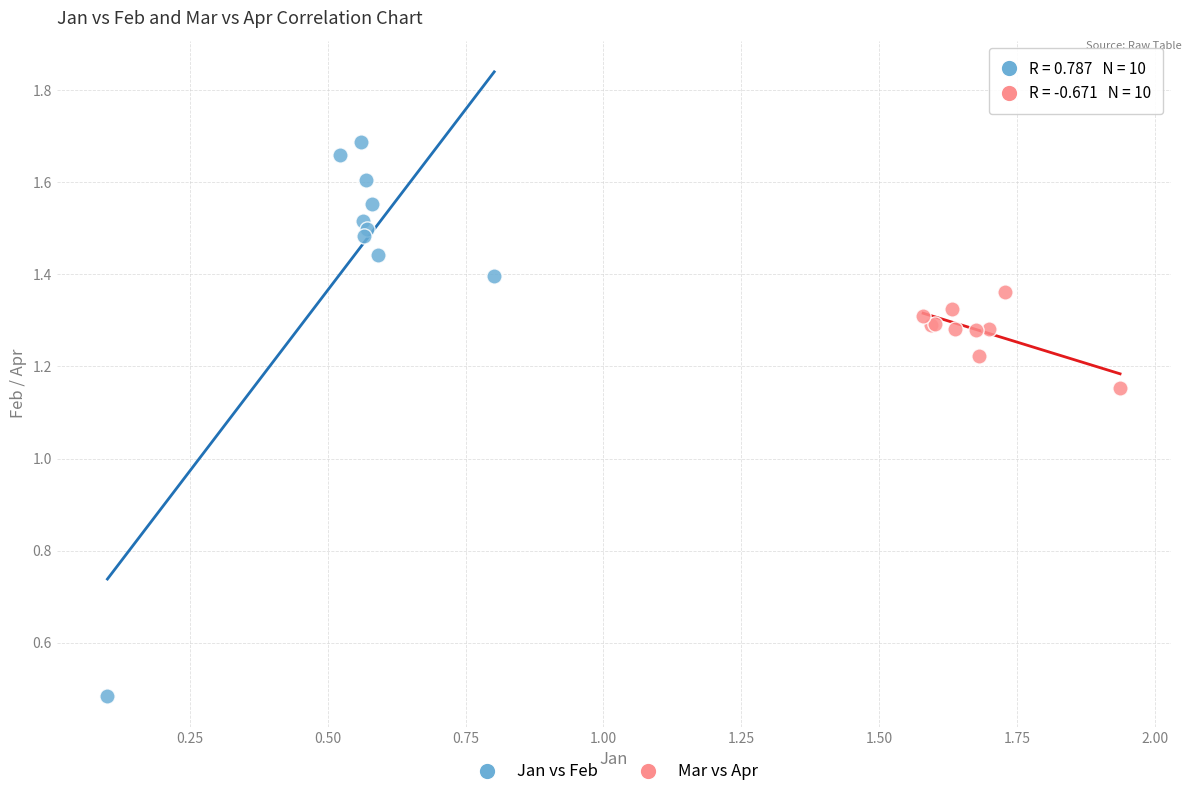

Which series contains the highest Y value?

Jan vs Feb